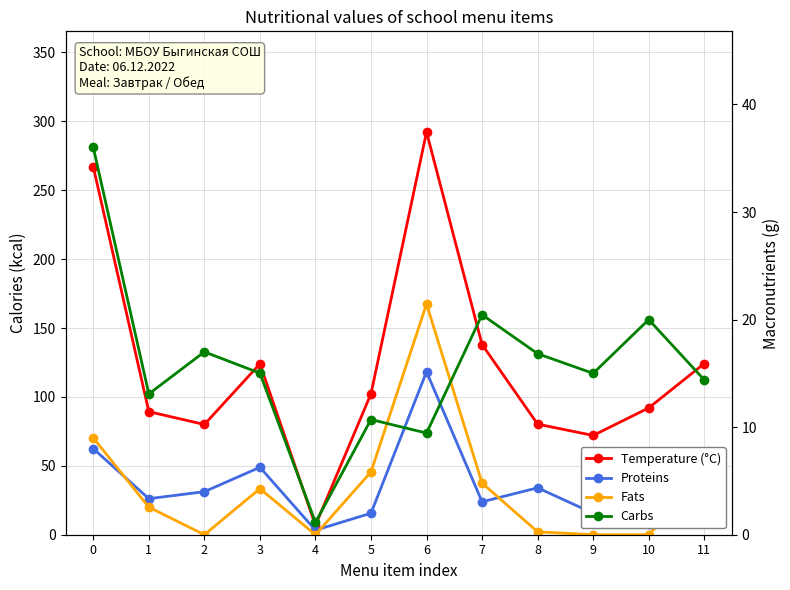

True or false: Temperature (°C) and Carbs cross at least once.

False